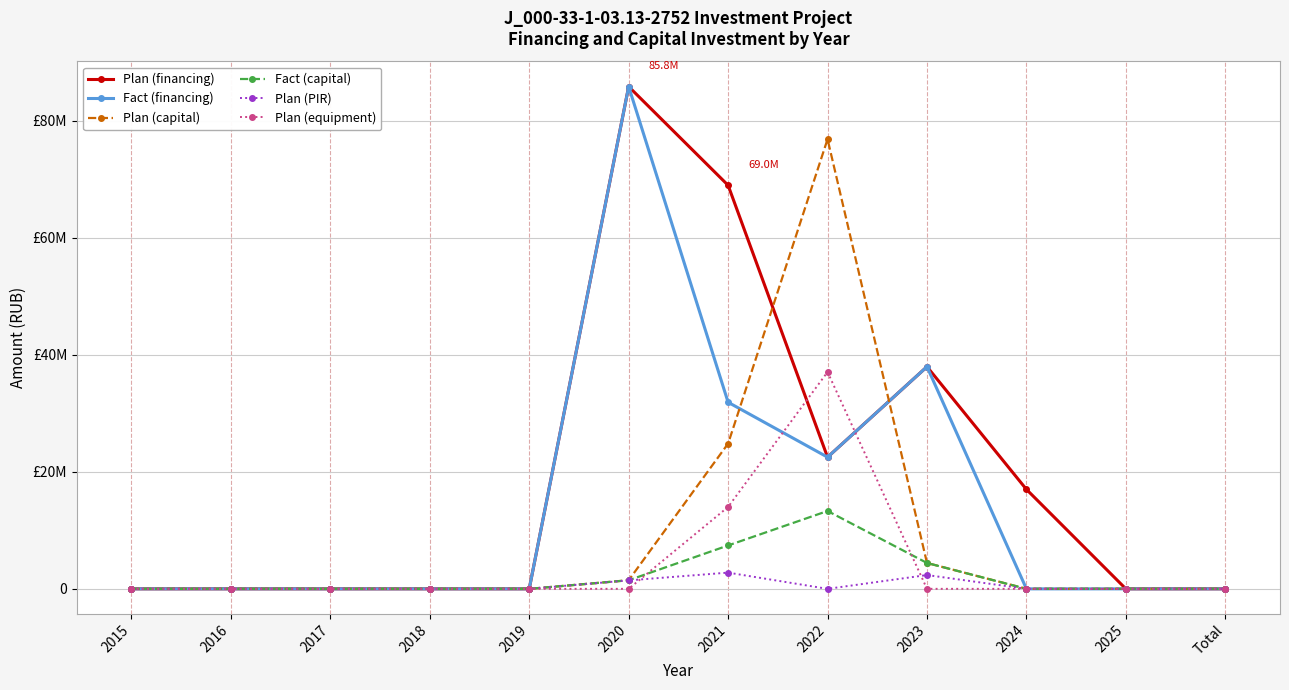

Is this an area chart (filled region under the line)?

No